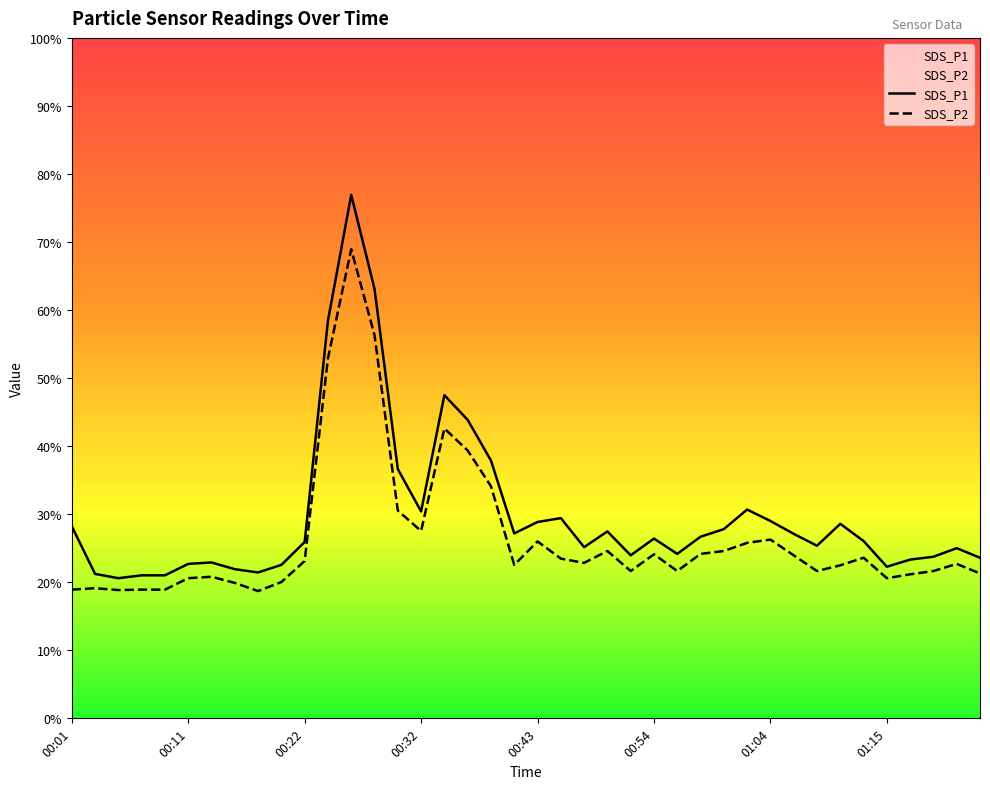

Reading left to right, list all the values displayed in this chart.

SDS_P1: 00:01=13.4	00:03=10.1	00:05=9.8	00:07=10.0	00:09=10.0	00:11=10.8	00:14=10.9	00:16=10.4	00:18=10.2	00:20=10.7	00:22=12.3	00:24=27.8	00:26=36.6	00:28=30.0	00:30=17.4	00:32=14.5	00:34=22.6	00:36=20.9	00:39=18.0	00:41=12.9	00:43=13.7	00:45=14.0	00:47=12.0	00:49=13.1	00:51=11.4	00:54=12.6	00:56=11.5	00:58=12.7	01:00=13.2	01:02=14.6	01:04=13.8	01:06=12.9	01:08=12.1	01:11=13.6	01:13=12.4	01:15=10.6	01:17=11.1	01:20=11.3	01:22=11.9	01:24=11.2
SDS_P2: 00:01=9.0	00:03=9.1	00:05=9.0	00:07=9.0	00:09=9.0	00:11=9.8	00:14=9.9	00:16=9.5	00:18=8.9	00:20=9.5	00:22=11.0	00:24=25.2	00:26=32.8	00:28=26.8	00:30=14.5	00:32=13.1	00:34=20.3	00:36=18.7	00:39=16.2	00:41=10.7	00:43=12.4	00:45=11.2	00:47=10.9	00:49=11.7	00:51=10.3	00:54=11.5	00:56=10.3	00:58=11.5	01:00=11.7	01:02=12.3	01:04=12.5	01:06=11.4	01:08=10.3	01:11=10.7	01:13=11.2	01:15=9.8	01:17=10.1	01:20=10.3	01:22=10.8	01:24=10.1